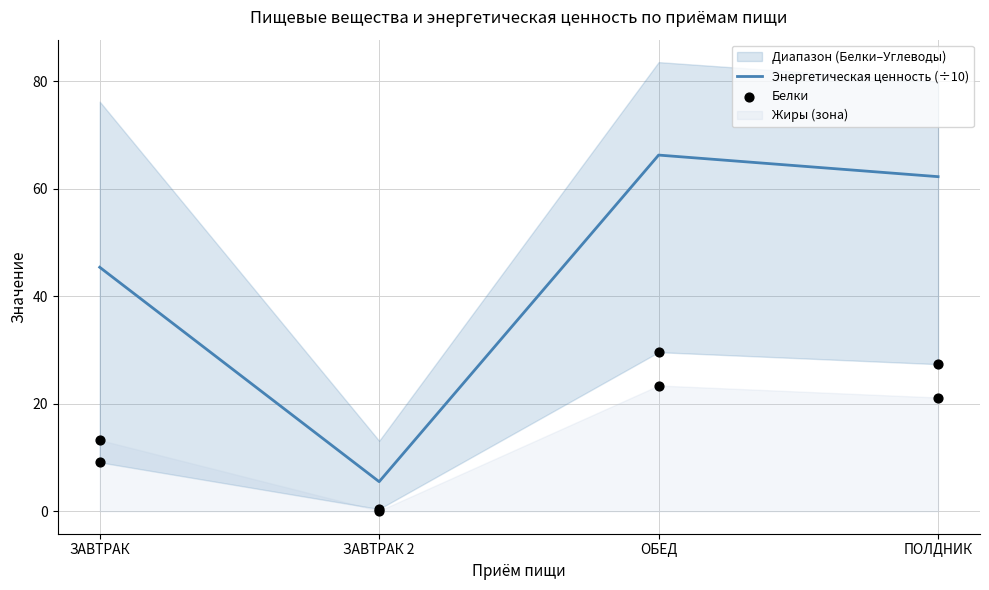

Which series reaches the maximum Y coordinate?

Энергетическая ценность (÷10)